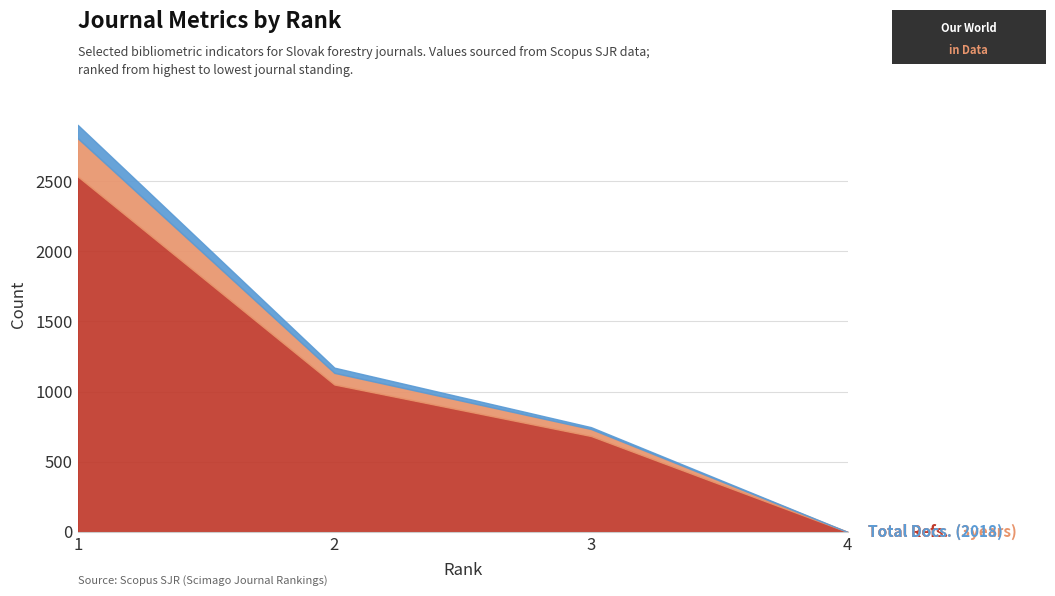

What are all the series names shown in the legend?

Total Refs., Total Docs. (3years), Total Docs. (2018)